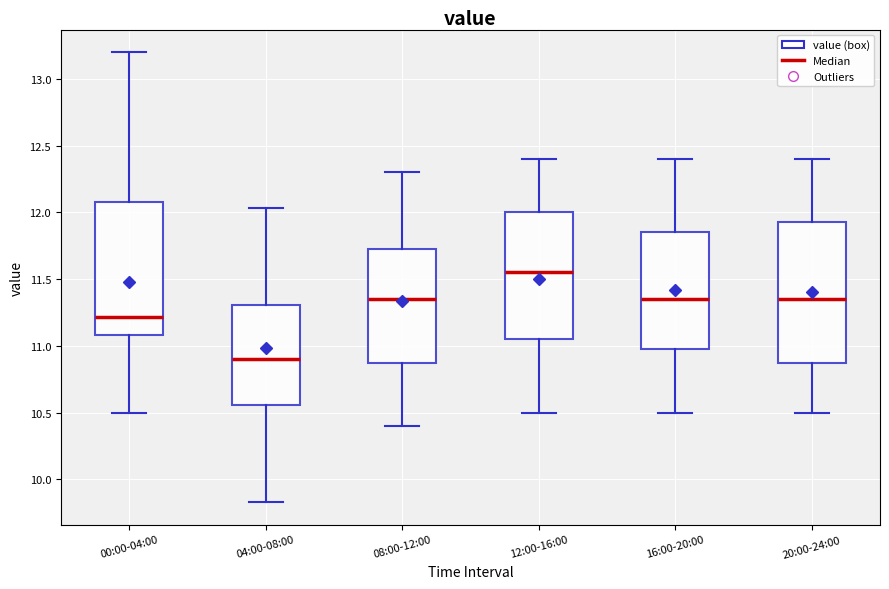

Where does the lower whisker of the box for 20:00-24:00 end on the y-axis? The values are not printed on the chart, so give them approximately, as read against the axis.

10.50